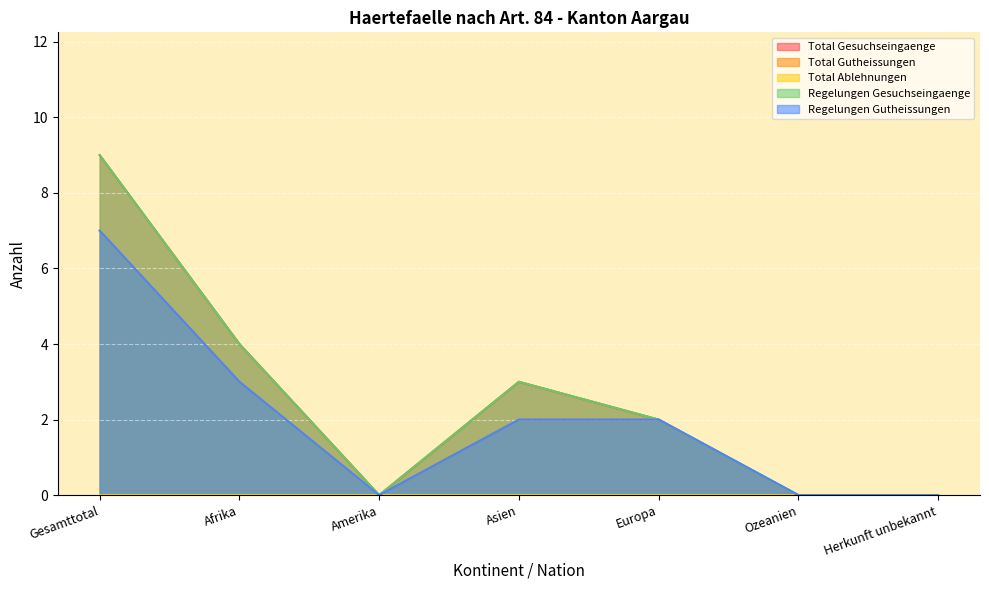

How many Total Gesuchseingaenge values are between 0 and 4?

6